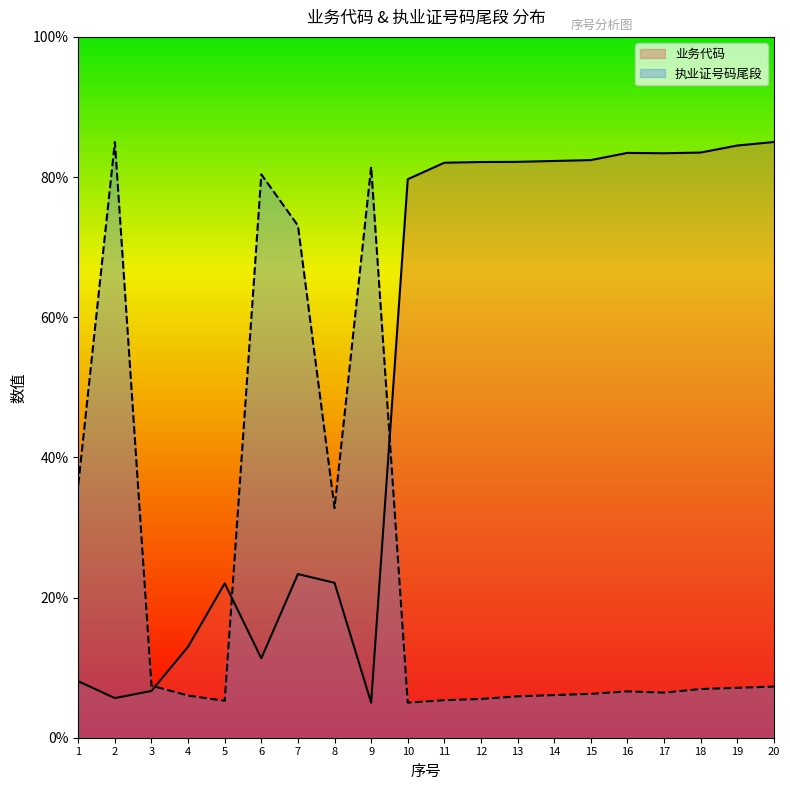

Rank the series by their average value, from lowest to highest.

执业证号码尾段, 业务代码